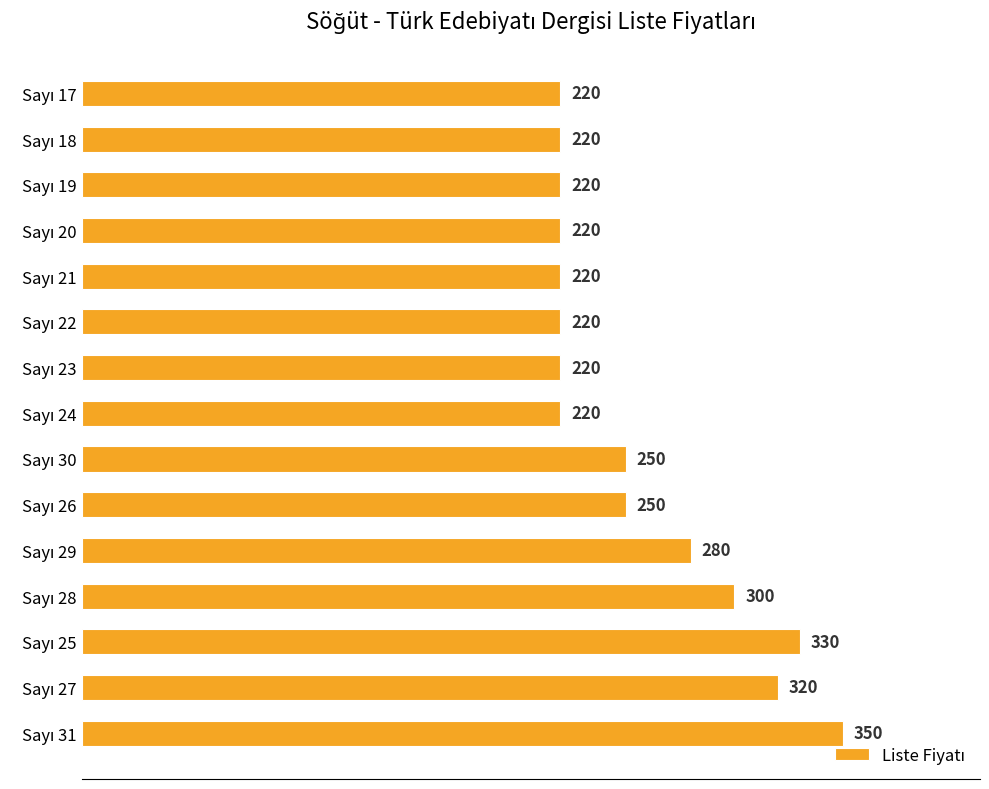

What is the minimum value shown in the chart?

220